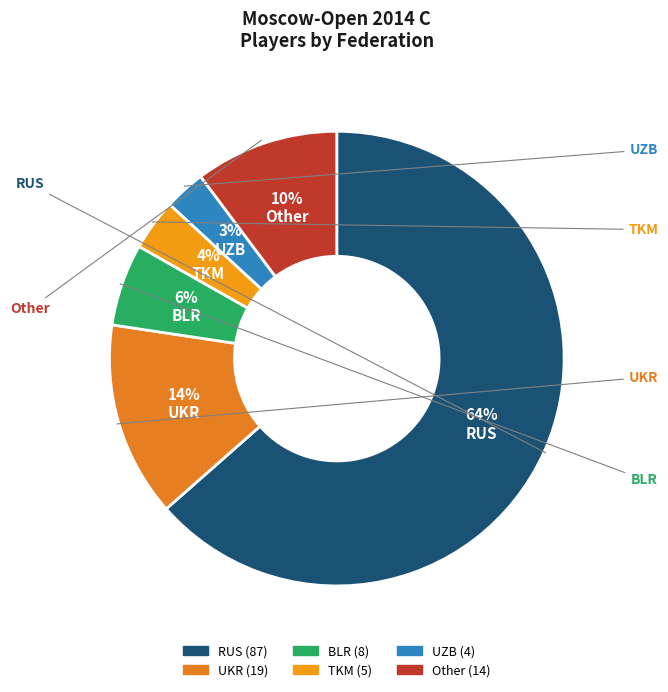

To the nearest percent, what portion does BLR represent?

6%